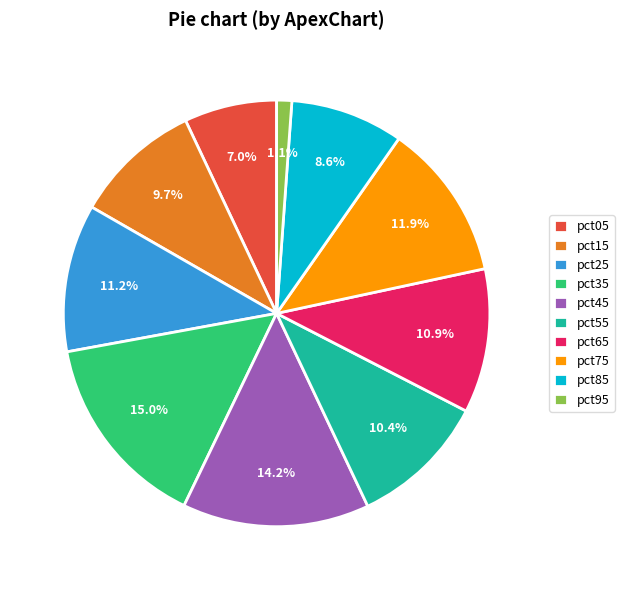

What is the total percentage of pct55 and pct35?

25.4%